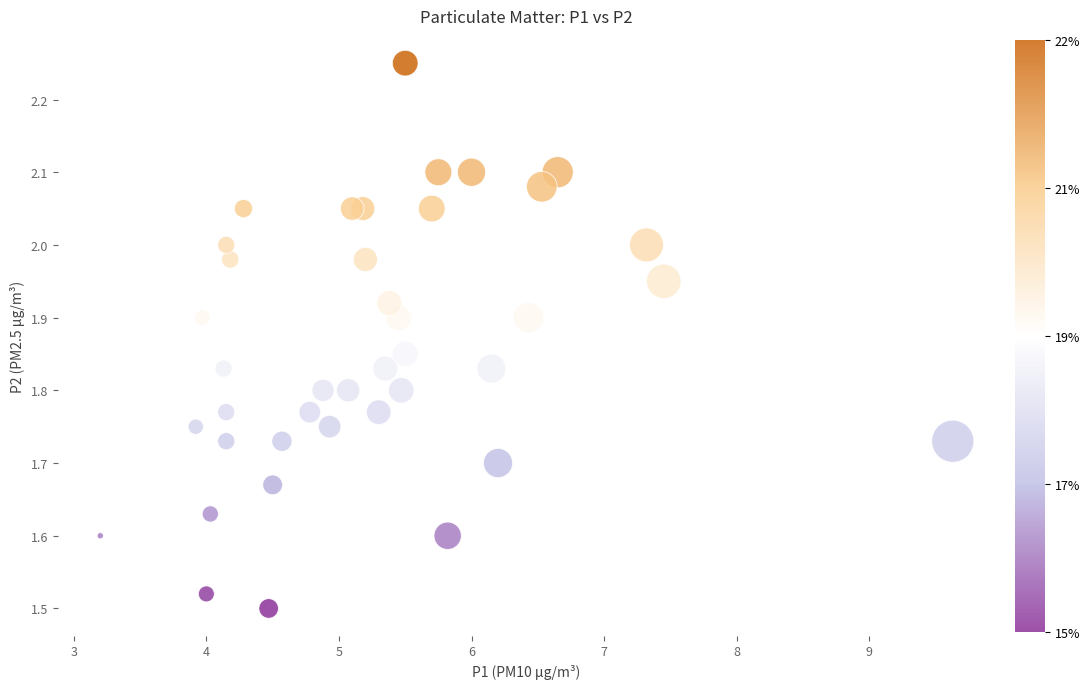

What is the range of X values (max minus min)?

6.4